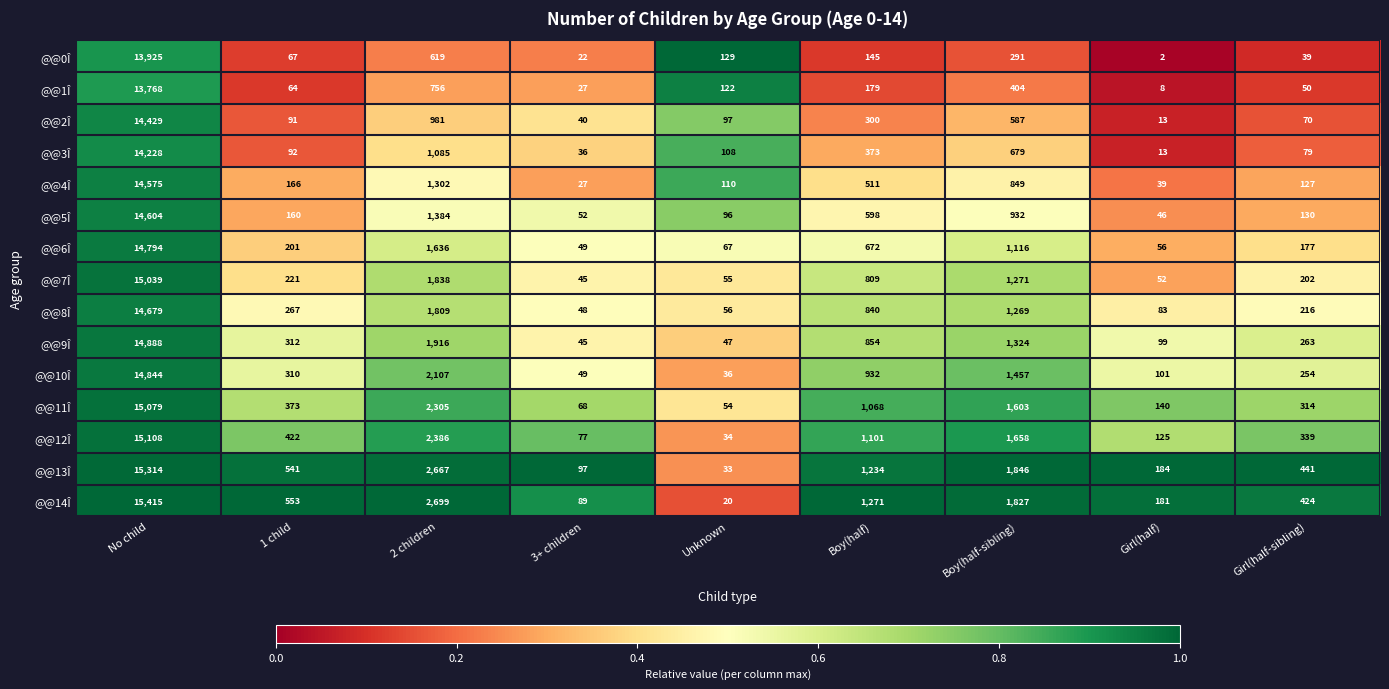

What is the total value across all series at Boy(half)?

10887